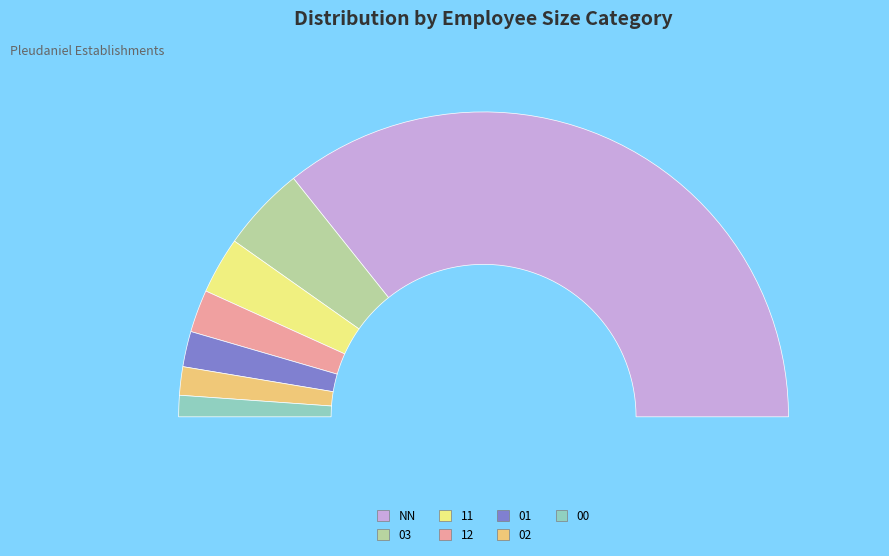

Is it true that 01 is 4% of the pie?

True